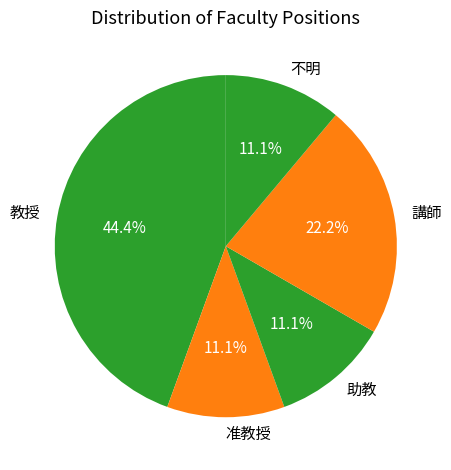

Count the number of slices in the pie.

5